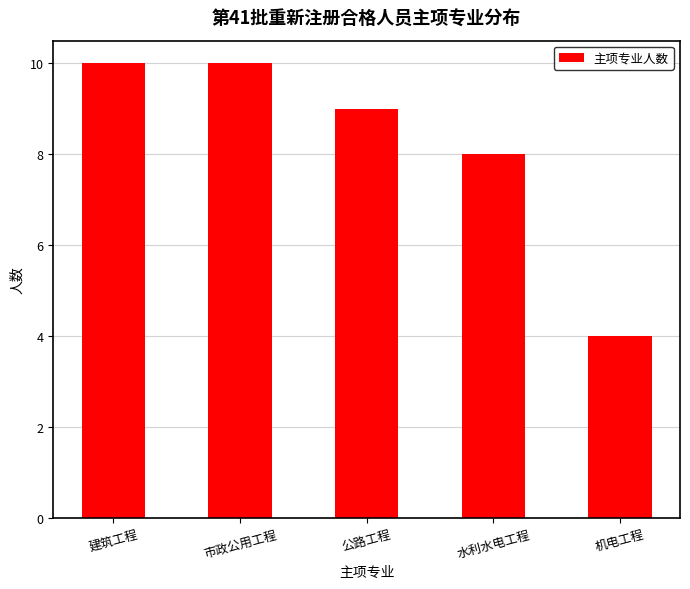

Reading left to right, list all the values displayed in this chart.

建筑工程=10	市政公用工程=10	公路工程=9	水利水电工程=8	机电工程=4